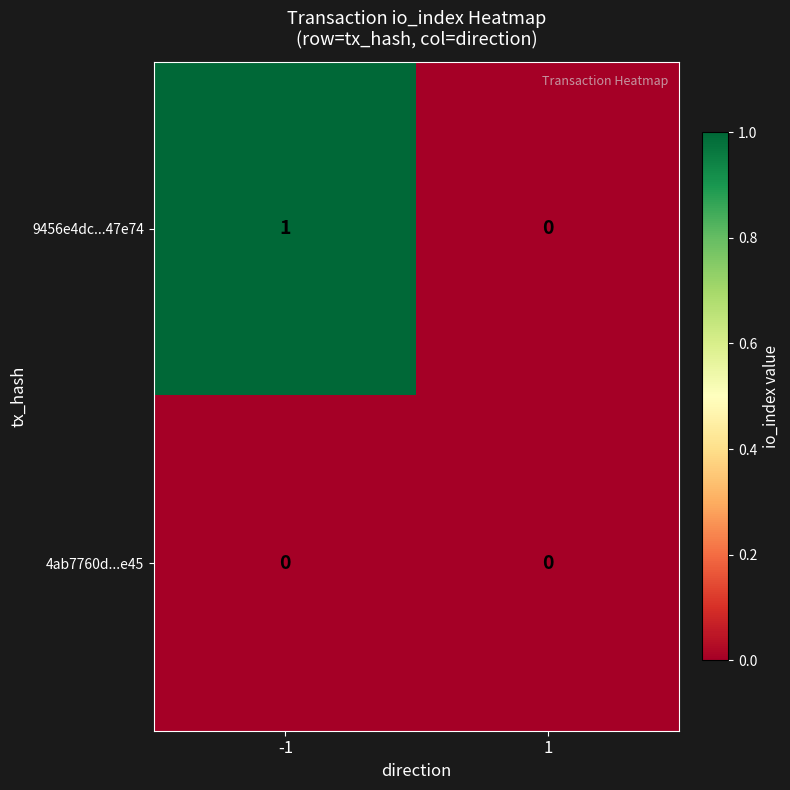

The value of 9456e4dc...47e74 at -1 is 1. True or false?

True